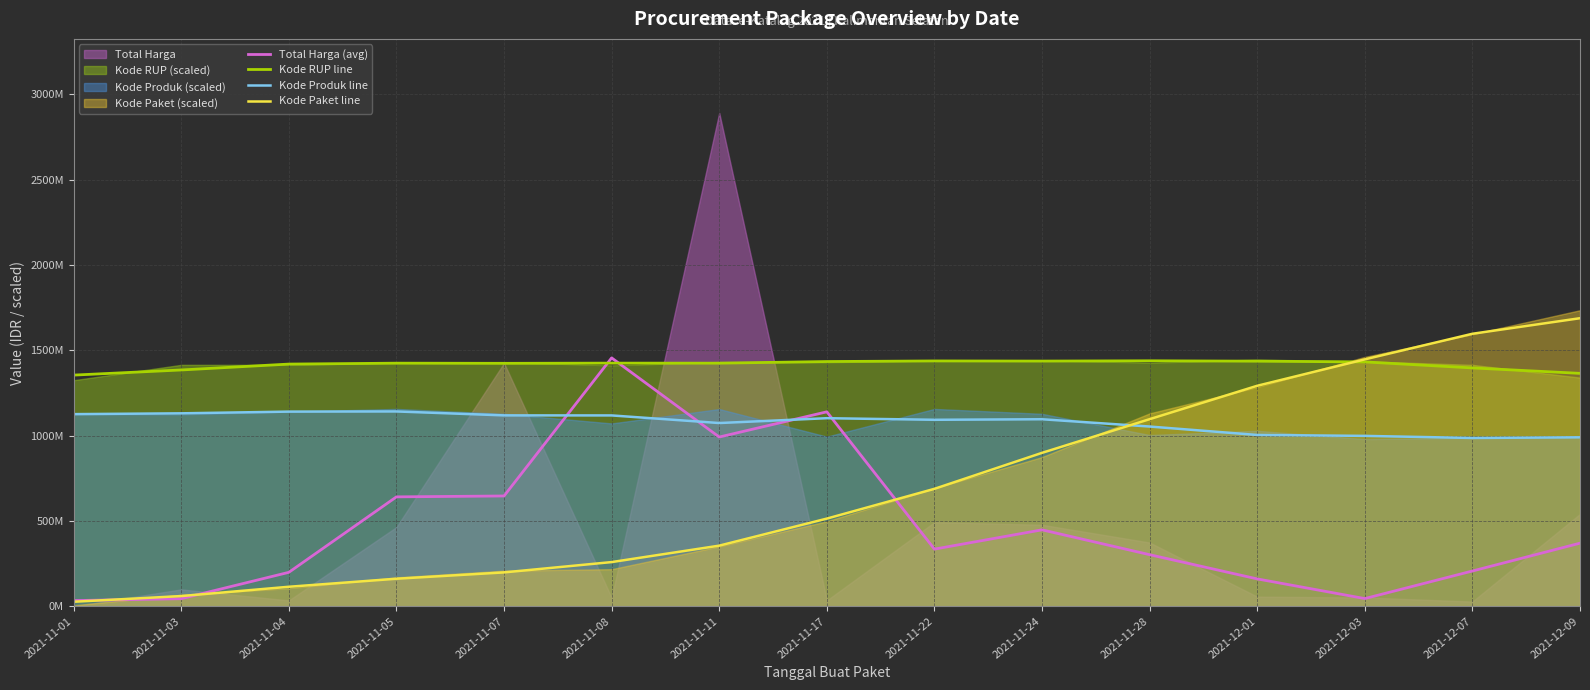

The value of Kode Produk line at 2021-12-09 is 990474776.7. True or false?

True